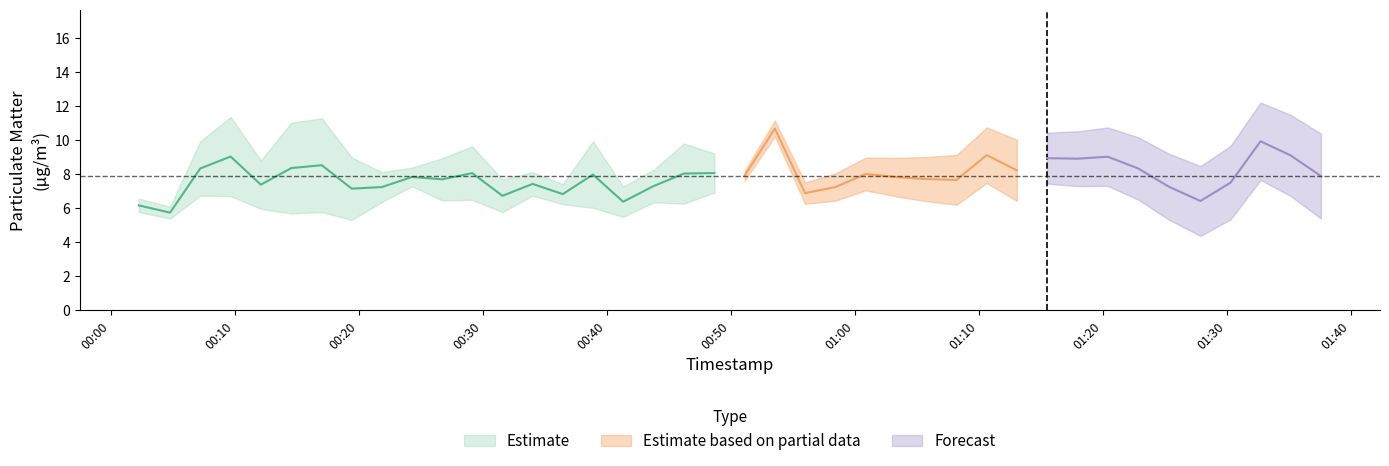

Rank the categories by P2 value from lowest to highest.

7, 1, 16, 5, 0, 6, 12, 35, 4, 15, 14, 18, 36, 17, 8, 26, 29, 10, 11, 22, 27, 23, 3, 2, 13, 34, 20, 25, 39, 19, 33, 32, 28, 24, 37, 9, 31, 38, 30, 21